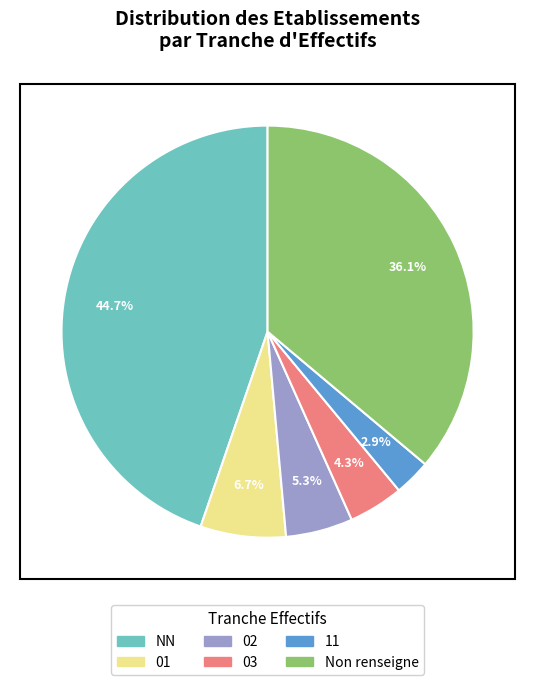

Is there any slice that represents more than half of the pie?

No